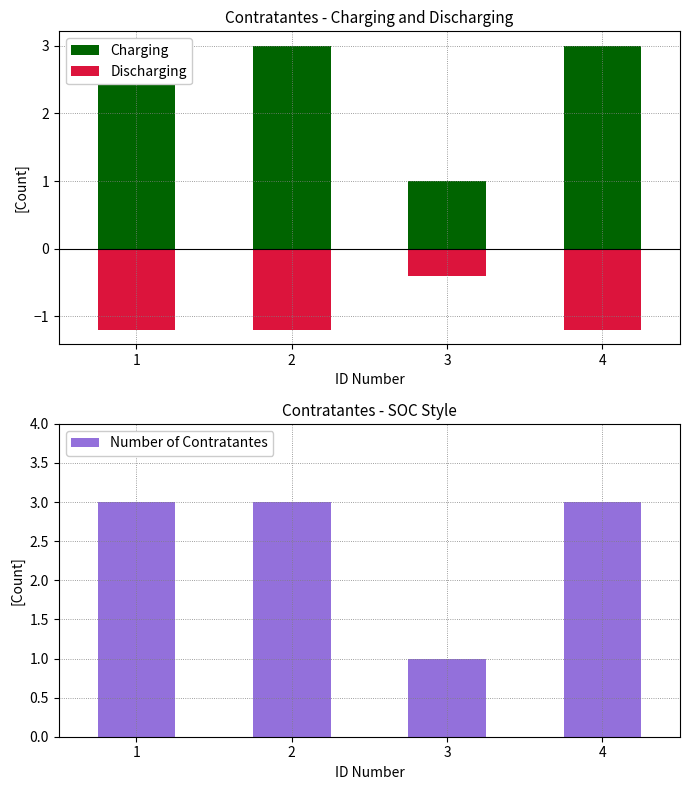

Between 3 and 2, which is larger?

2